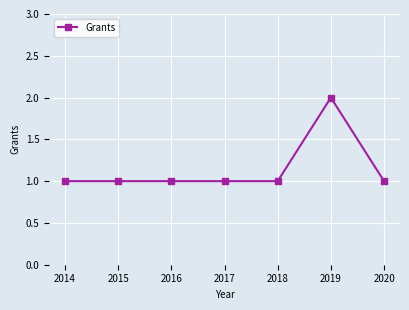

True or false: the data shows 1 at 2015.

True